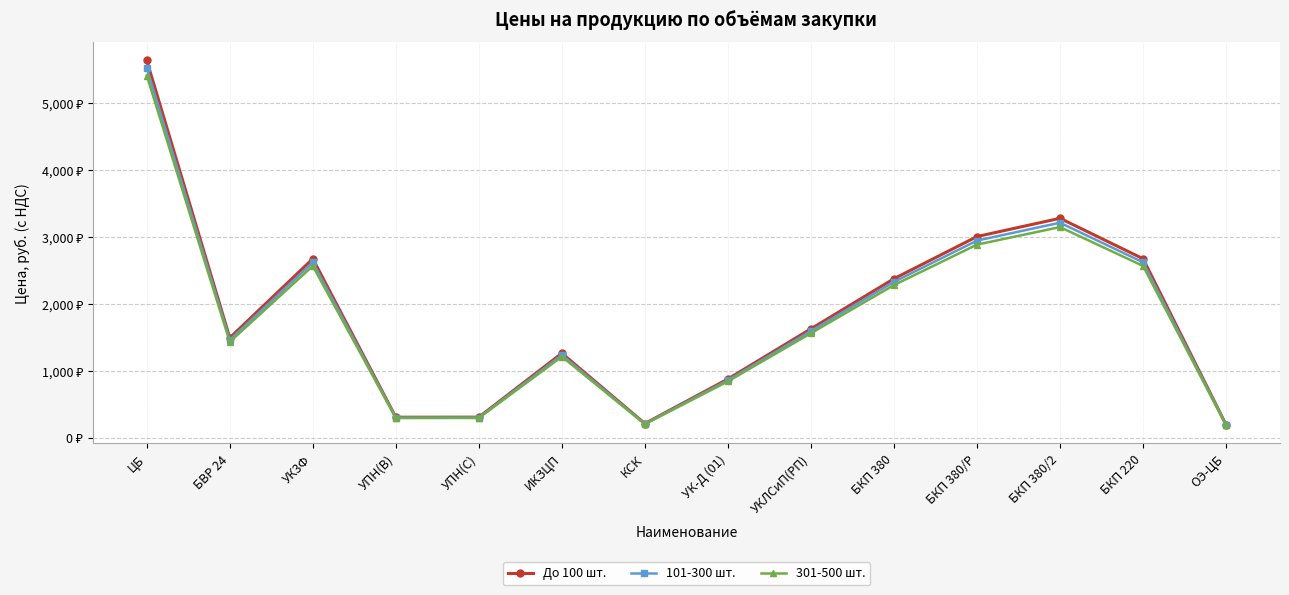

Which label corresponds to the smallest value in the chart?

ОЭ-ЦБ